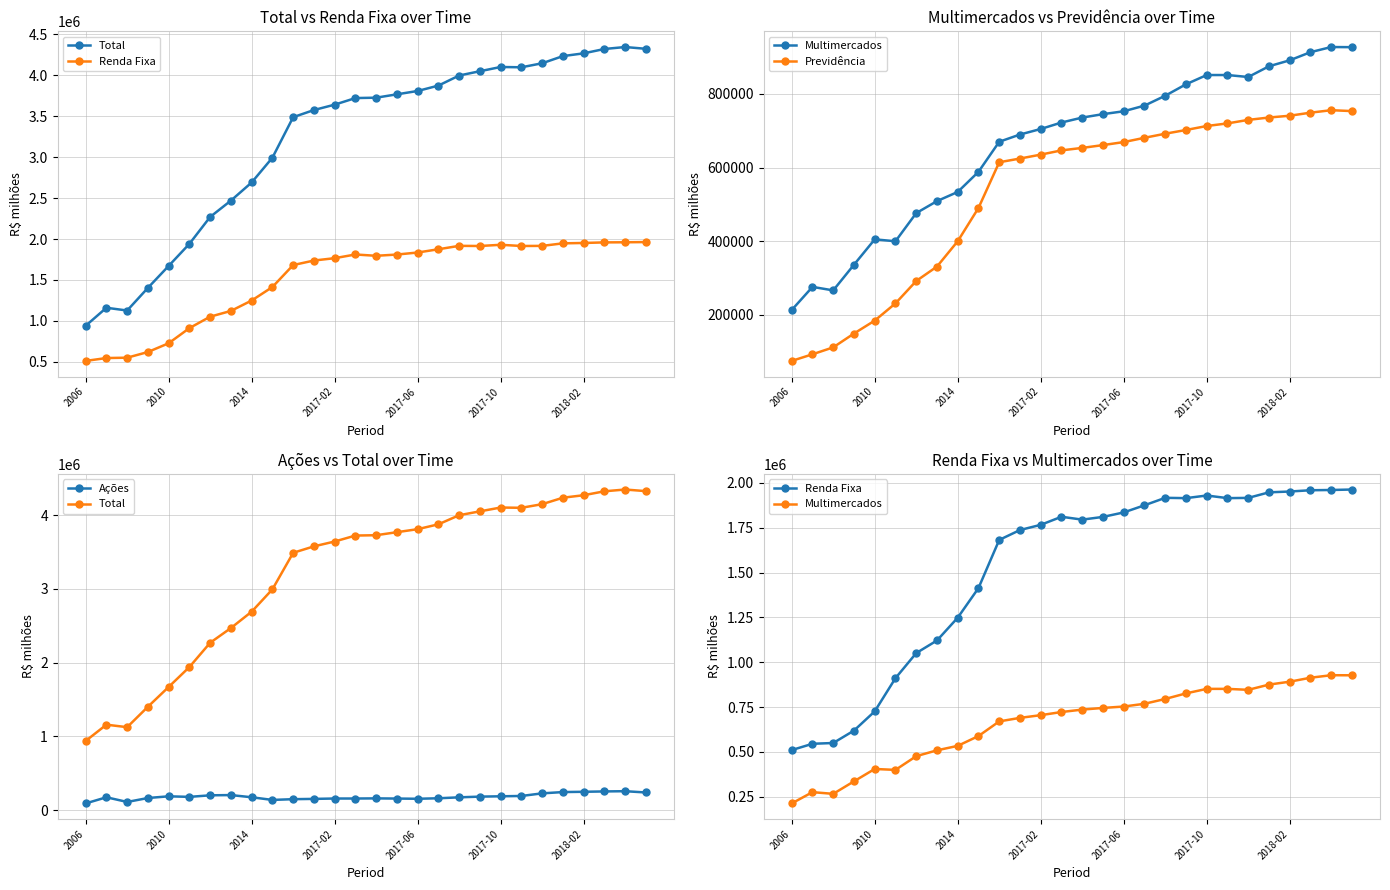

Is the value of Ações at 21 greater than the value of Total at 22?

No